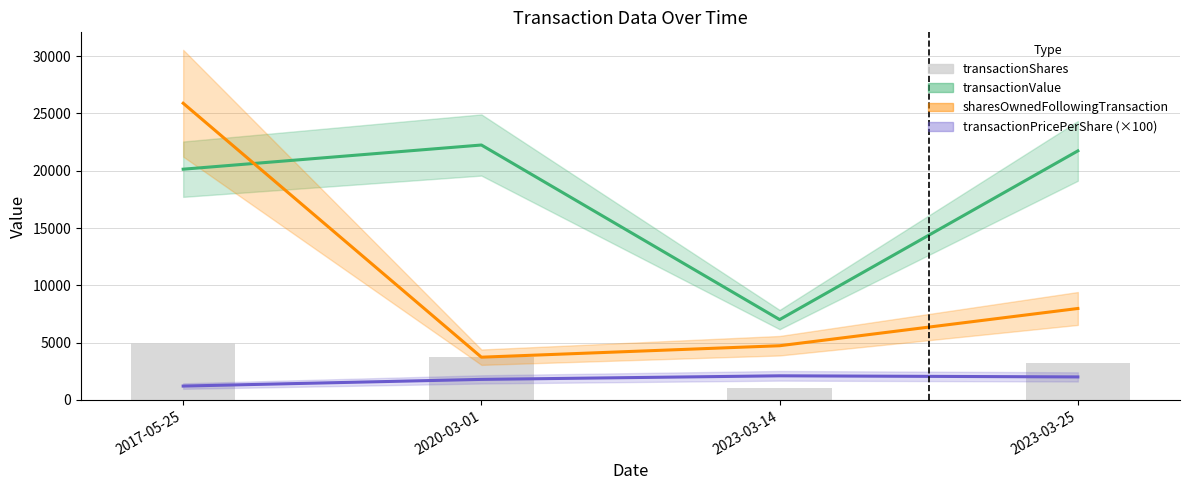

Count the number of categories in the chart.

4